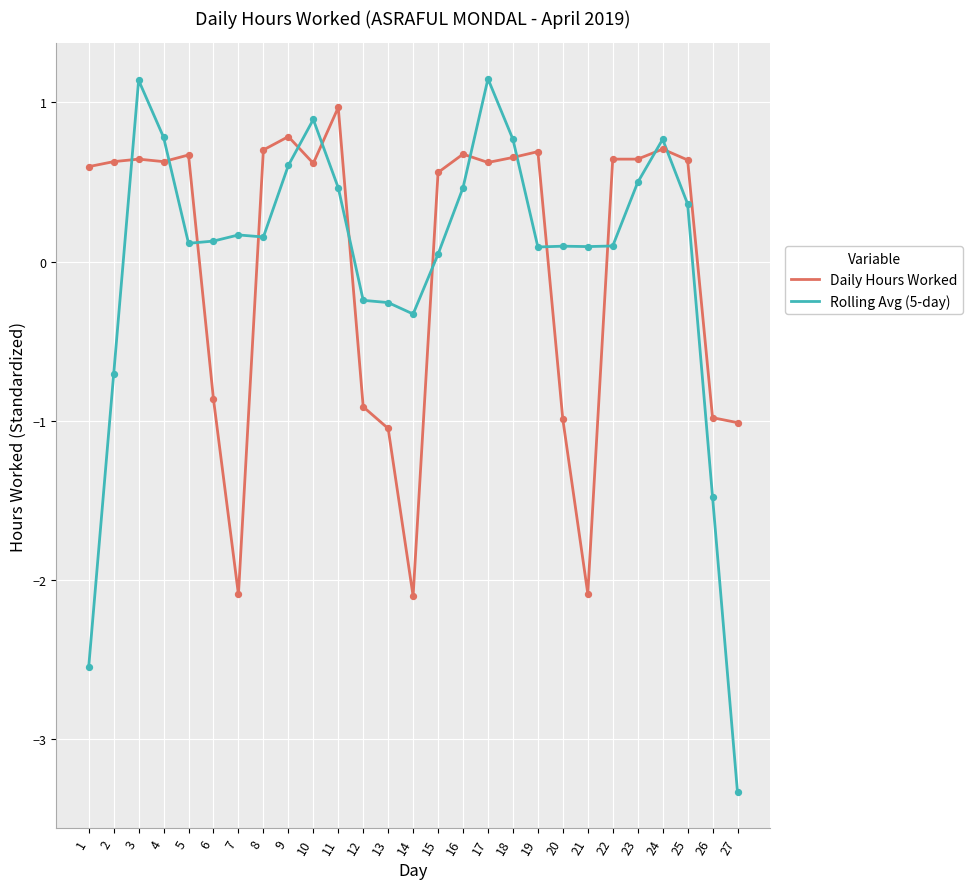

Is the value of Rolling Avg (5-day) at 24 greater than the value of Daily Hours Worked at 25?

Yes